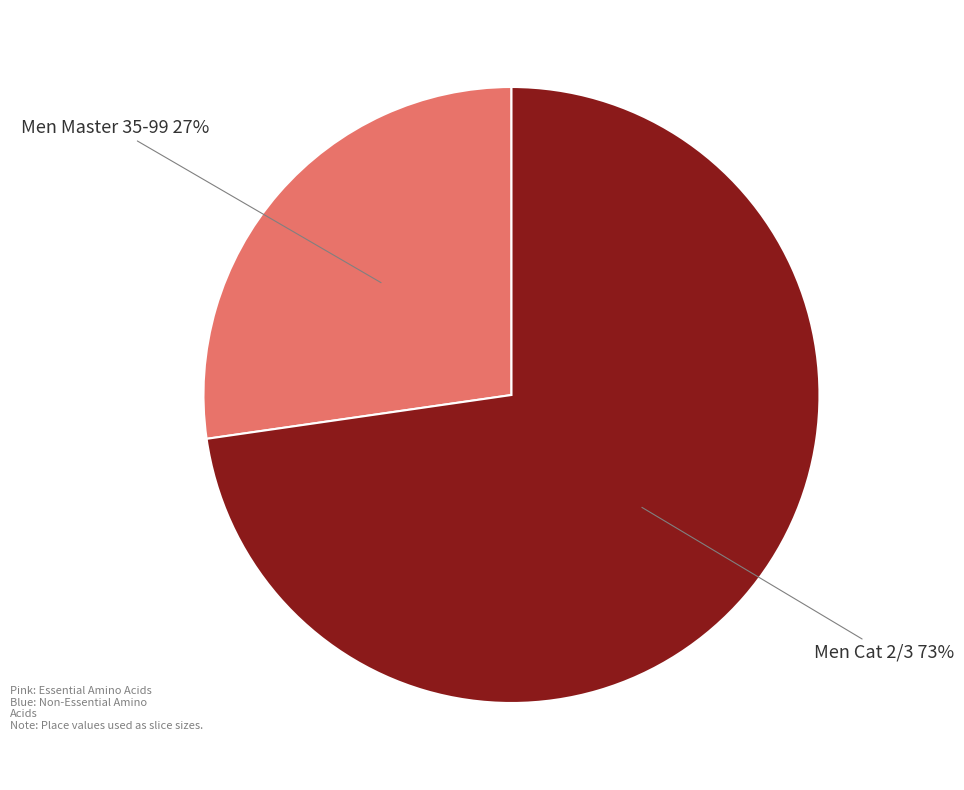

To the nearest percent, what is the average slice percentage?

50%